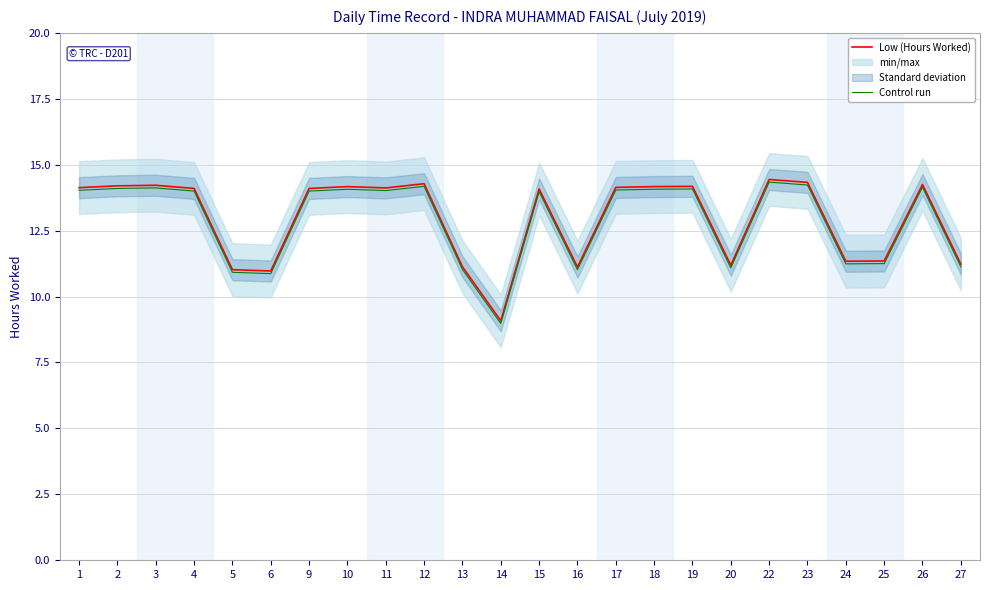

Rank the series by their maximum value, from highest to lowest.

Low (Hours Worked), Control run